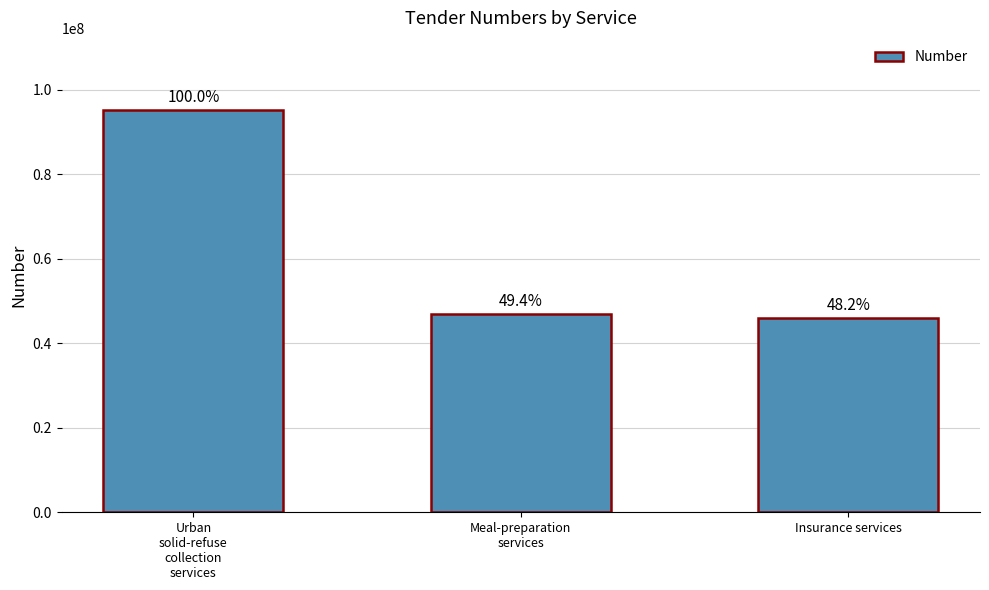

Reading left to right, extract all data points from this chart.

95096233	46943100	45837696